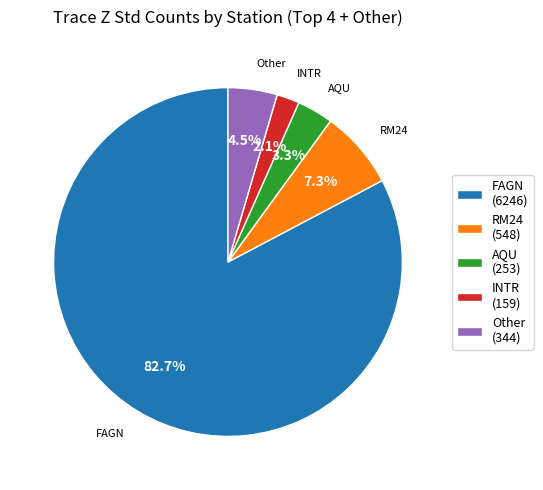

To the nearest percent, what is the difference between the largest and smallest slice percentages?

81%